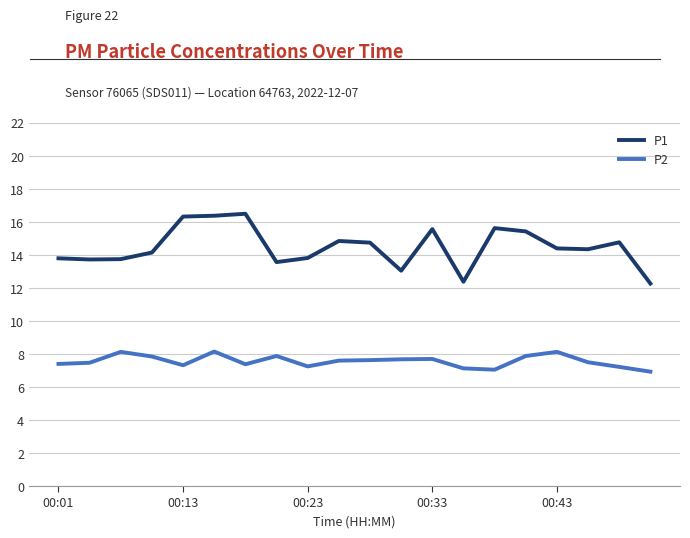

What is the difference between the maximum and minimum values in the P1 series?

4.2